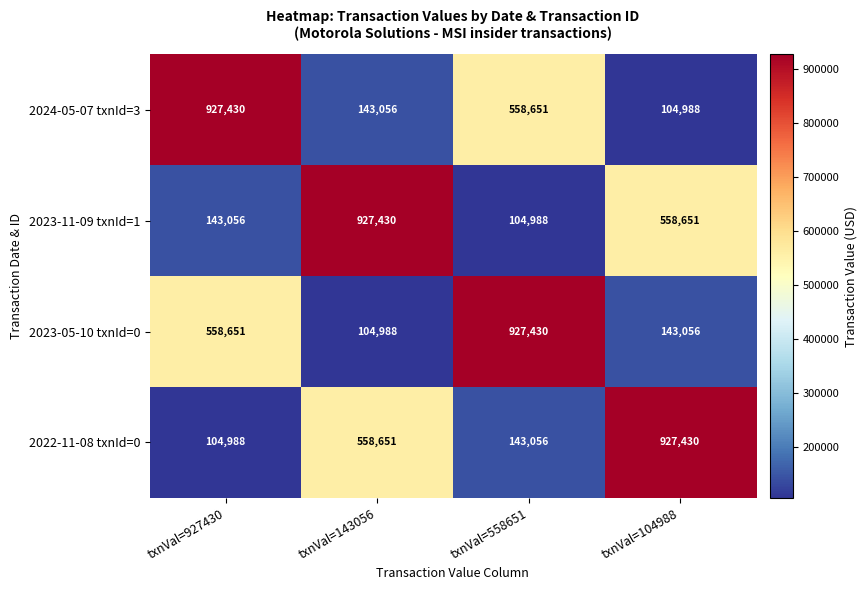

What value does the 2022-11-08 txnId=0 series have at txnVal=927430, to the nearest 100?

105000